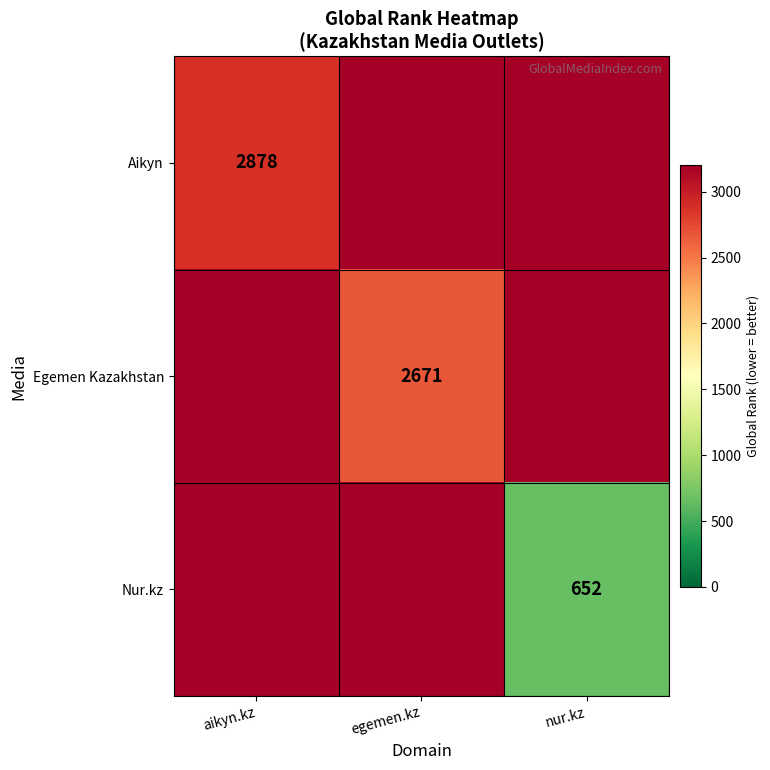

Which has a higher value, egemen.kz or aikyn.kz?

egemen.kz